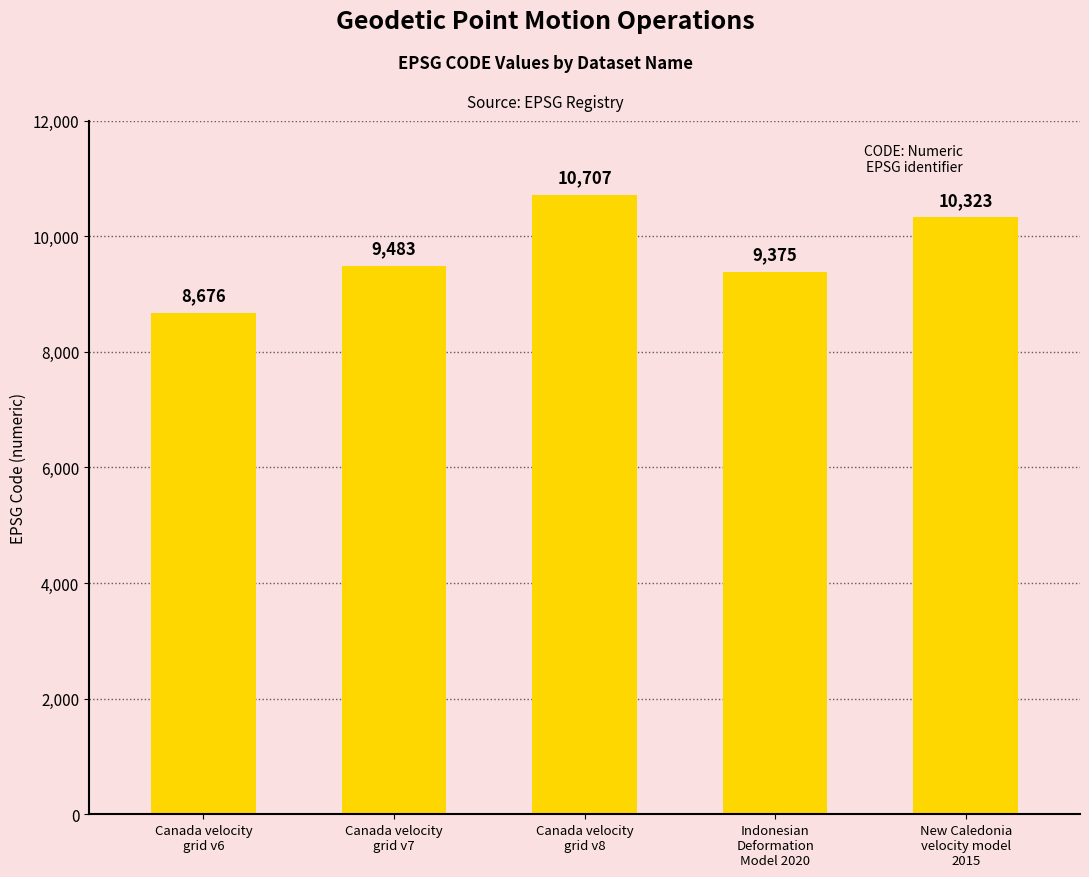

At which category does the chart reach its minimum across all series?

Canada velocity
grid v6